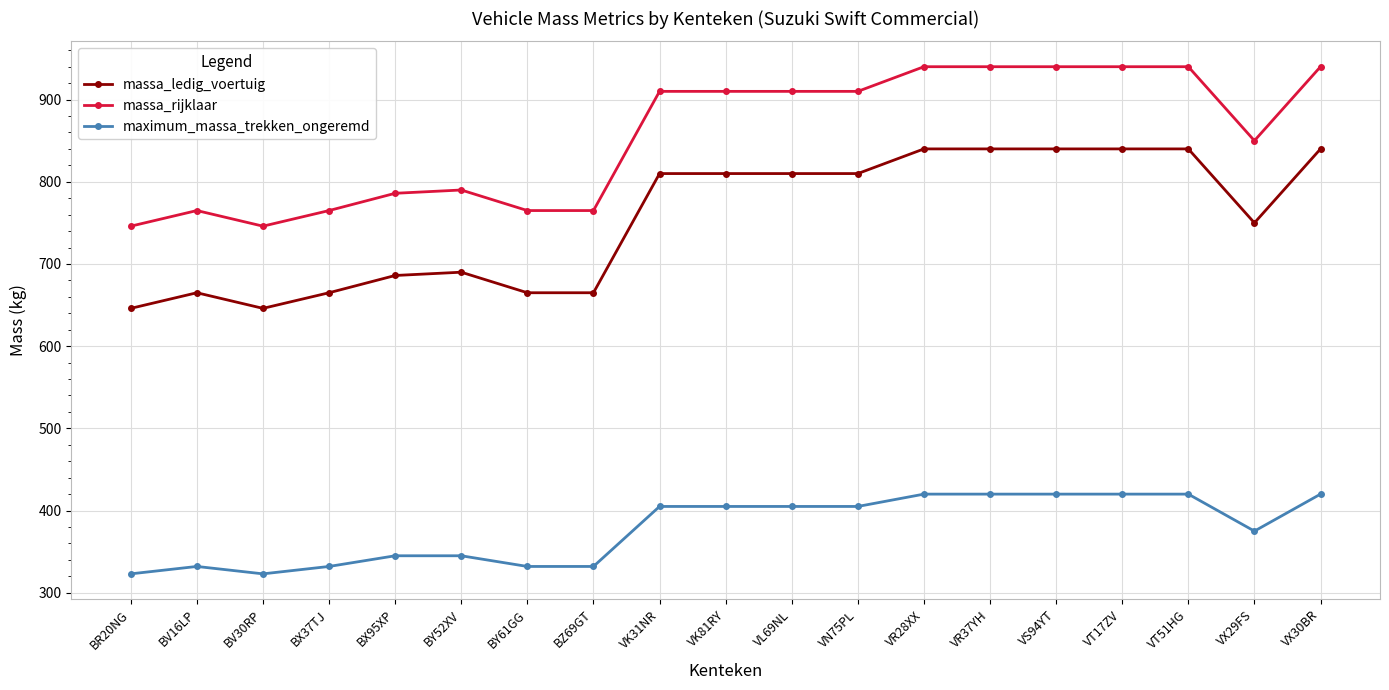

What value does the massa_ledig_voertuig series have at BX37TJ, to the nearest 50?

650